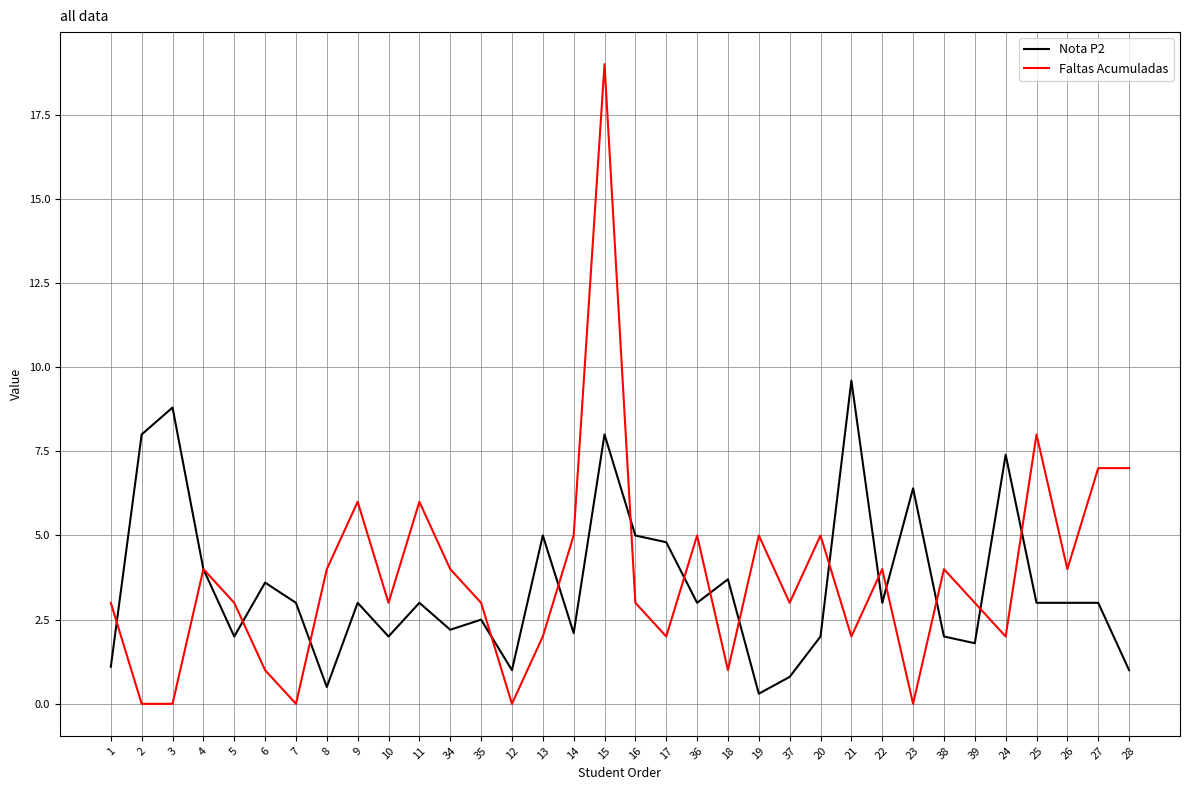

Is it true that Nota P2 equals 3.4 at 34?

False